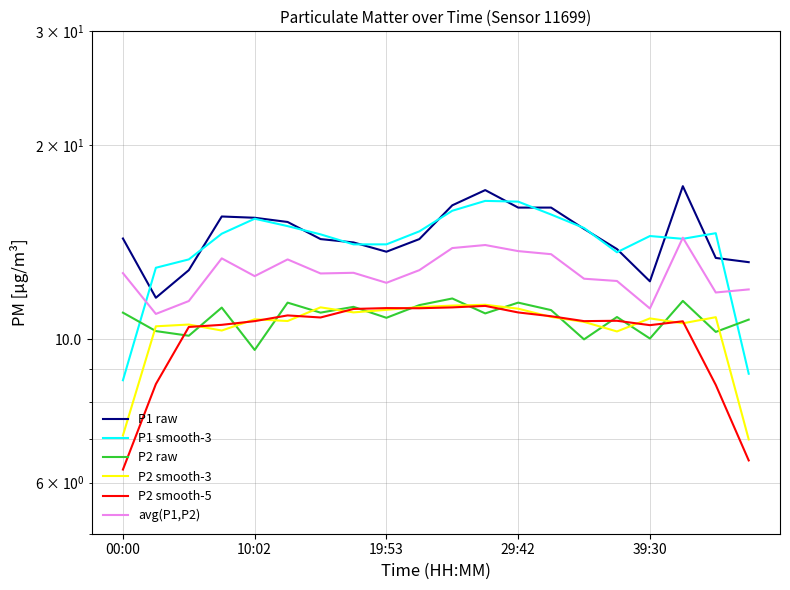

How many values in the P1 raw series exceed 14?

13